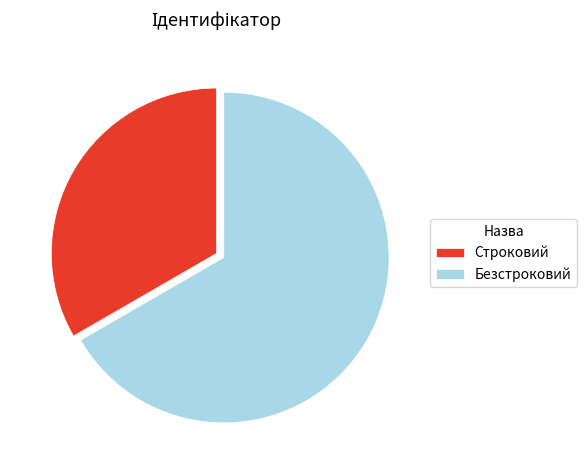

What is the largest slice in the pie chart?

Безстроковий